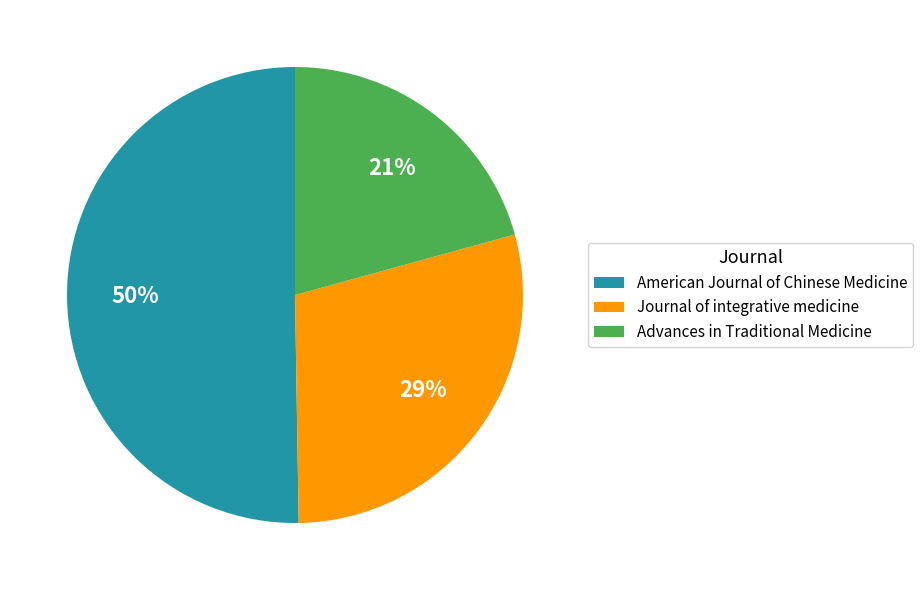

Which category has the biggest portion of the pie?

American Journal of Chinese Medicine